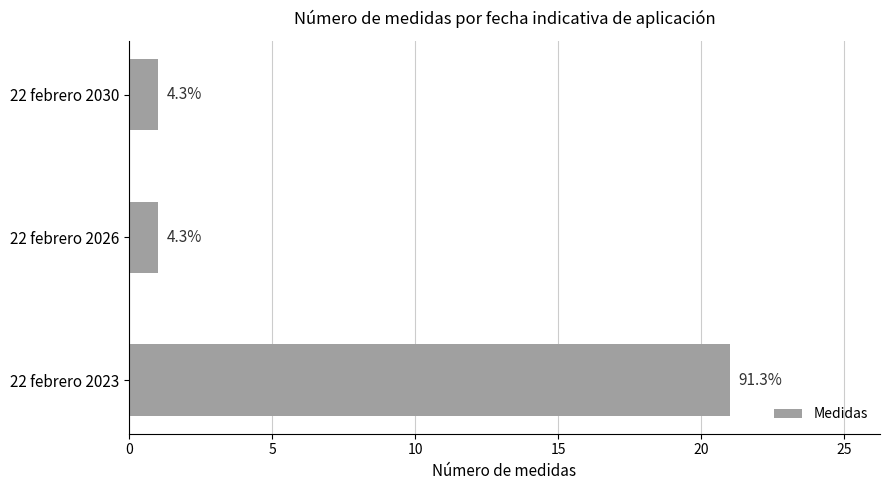

How many bars are there in total?

3